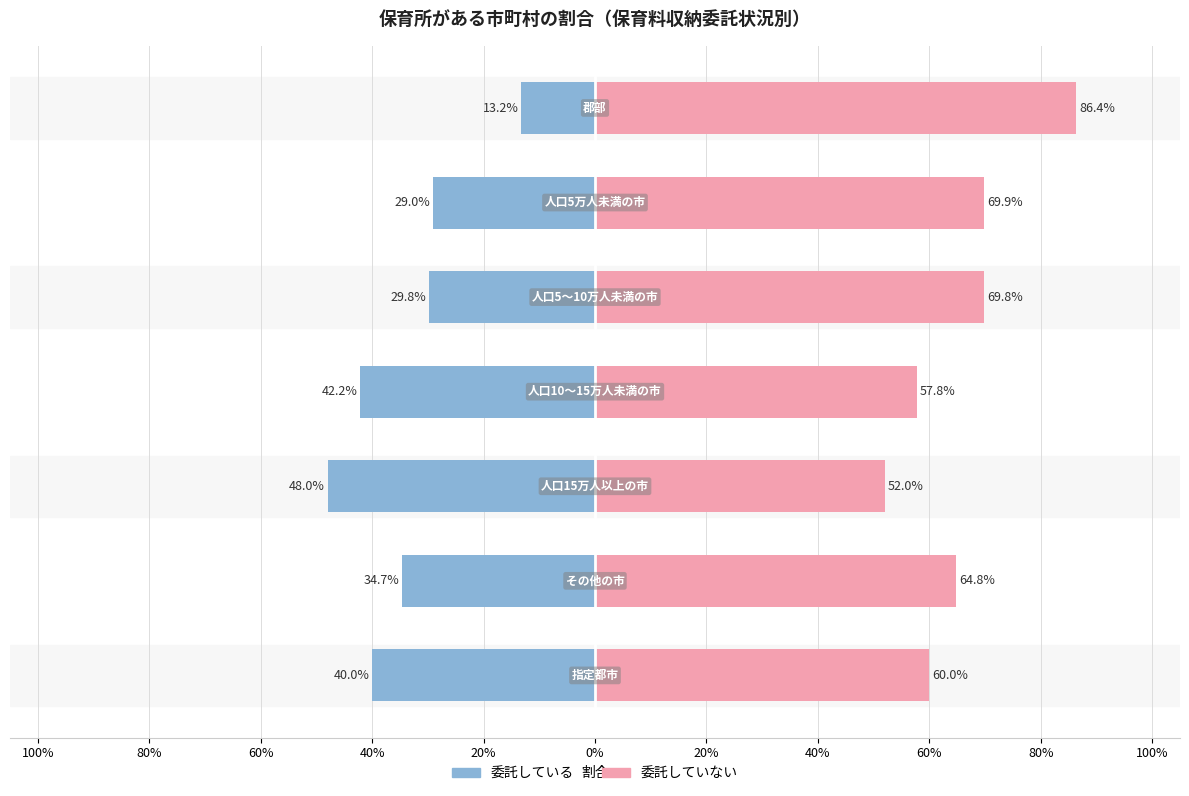

The 委託していない series shows 0.5 at 人口15万人以上の市. True or false?

True